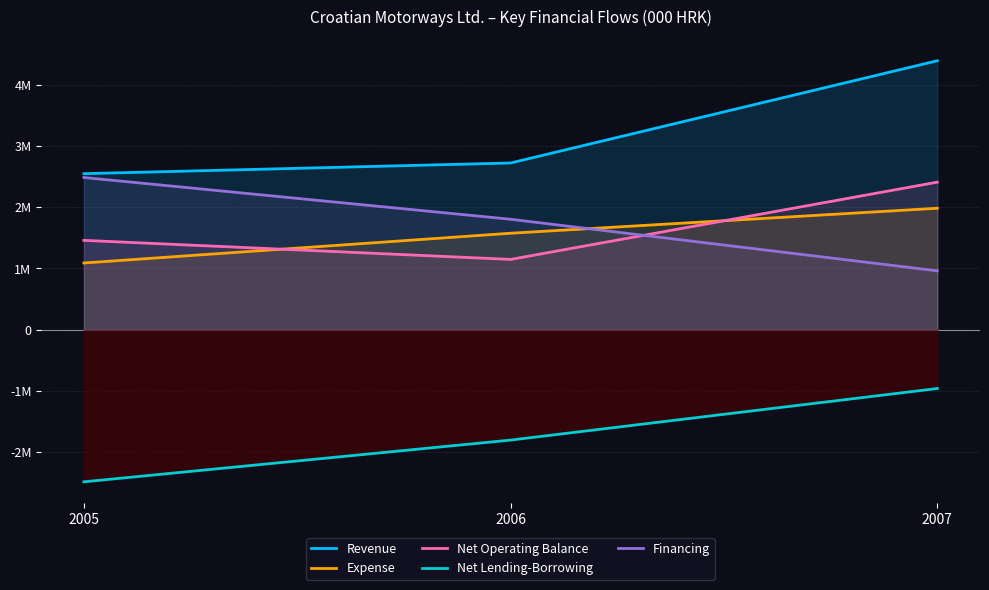

True or false: Net Operating Balance has a value of 2408573 at 2007.

True